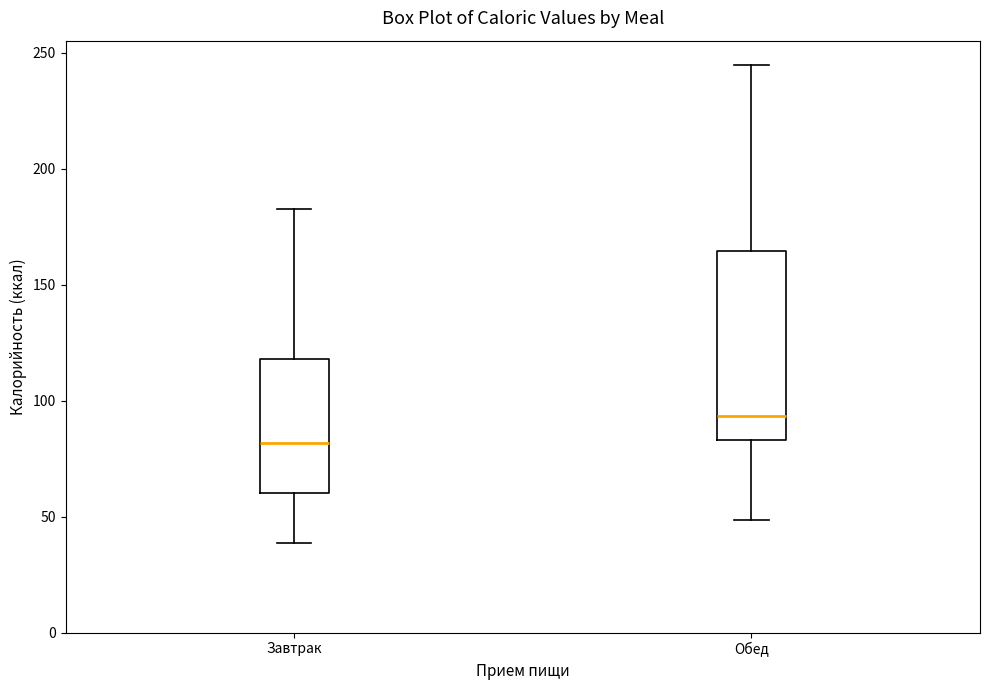

Where is the lower edge of the box for Обед on the y-axis? The values are not printed on the chart, so give them approximately, as read against the axis.

85